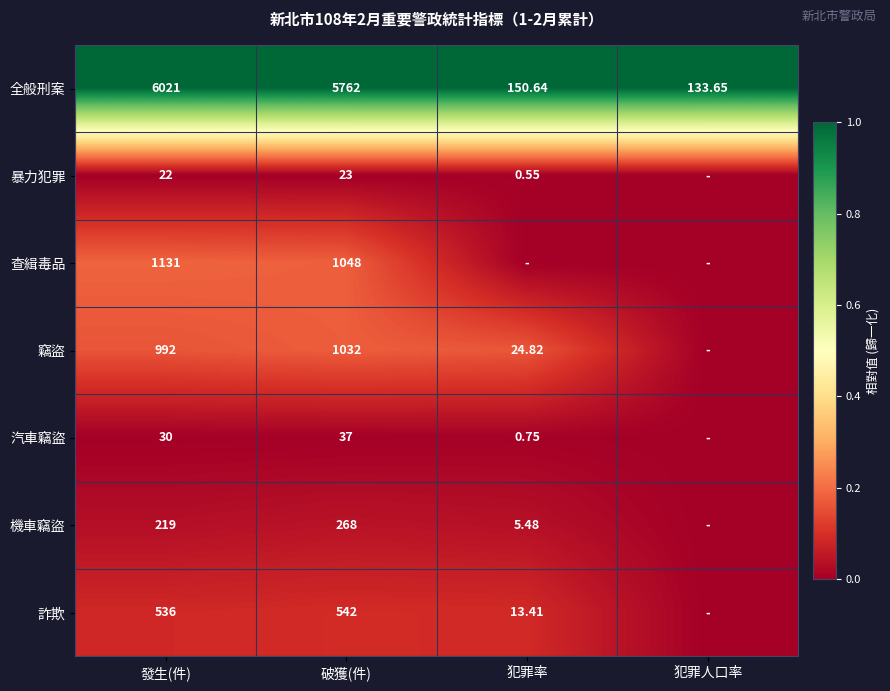

What is the difference between the highest and lowest values at 破獲(件)?

5739.0